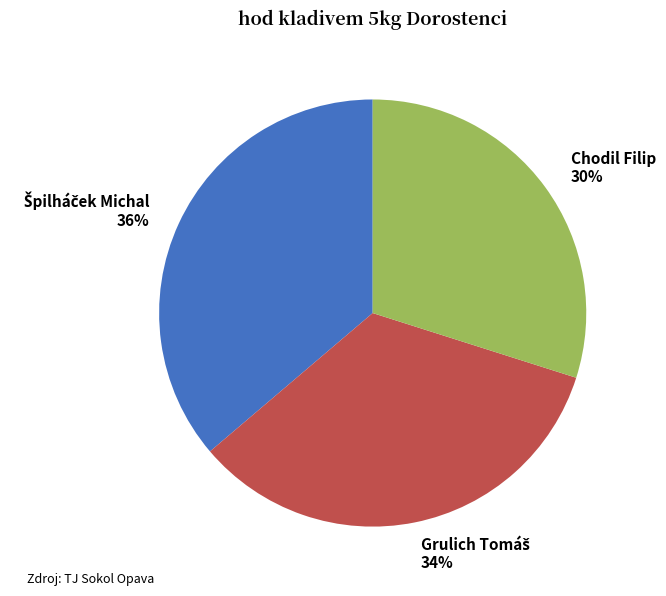

Does any single category account for the majority?

No